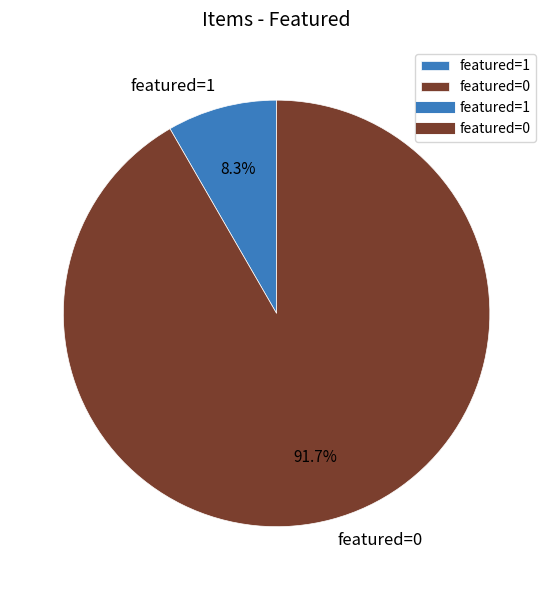

Does featured=1 represent more than half of the total?

No